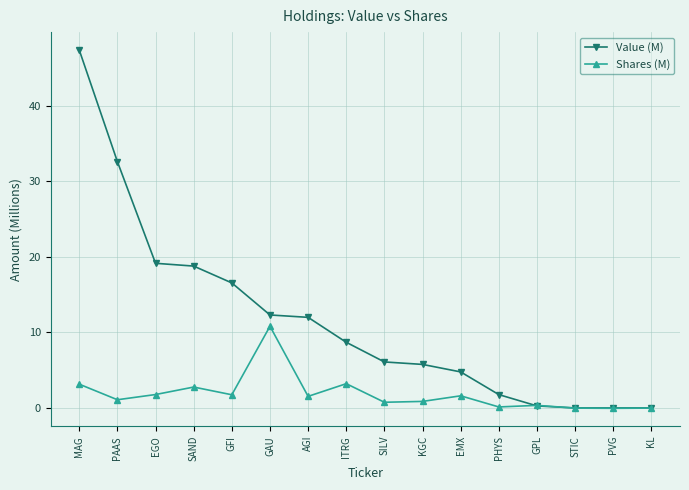

What position from the left is PVG?

15